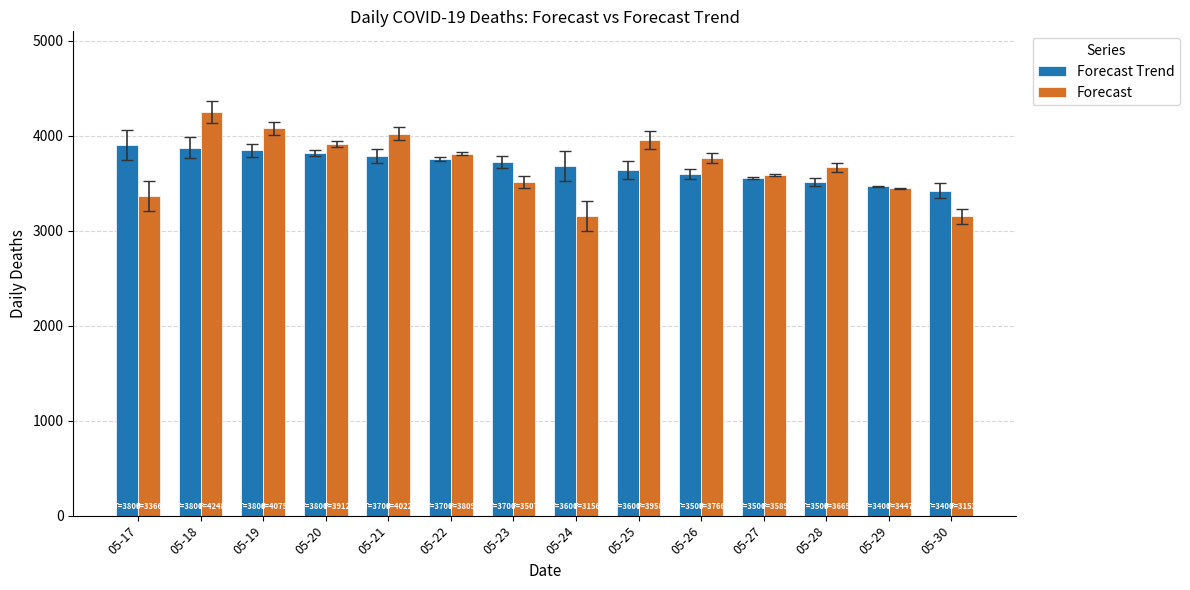

At which category is the sum across all series the highest?

05-18